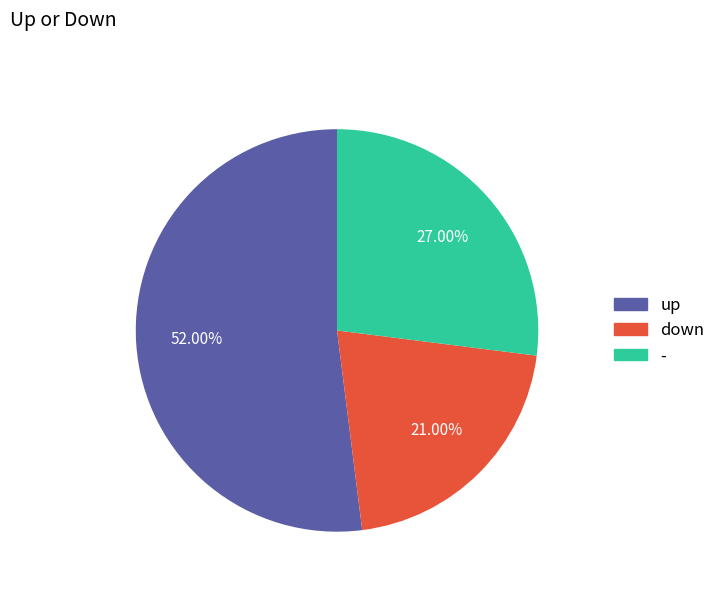

Which category has the biggest portion of the pie?

up